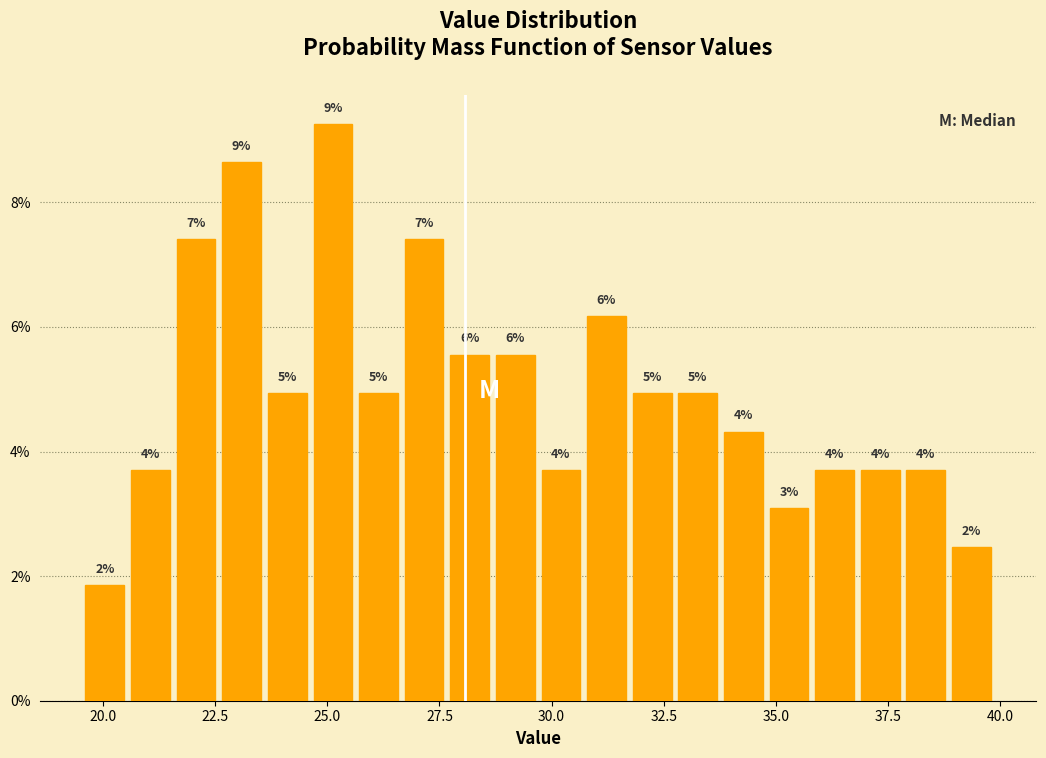

Read against the x-axis, roughly where is the centre of the tallest bar?

25.0